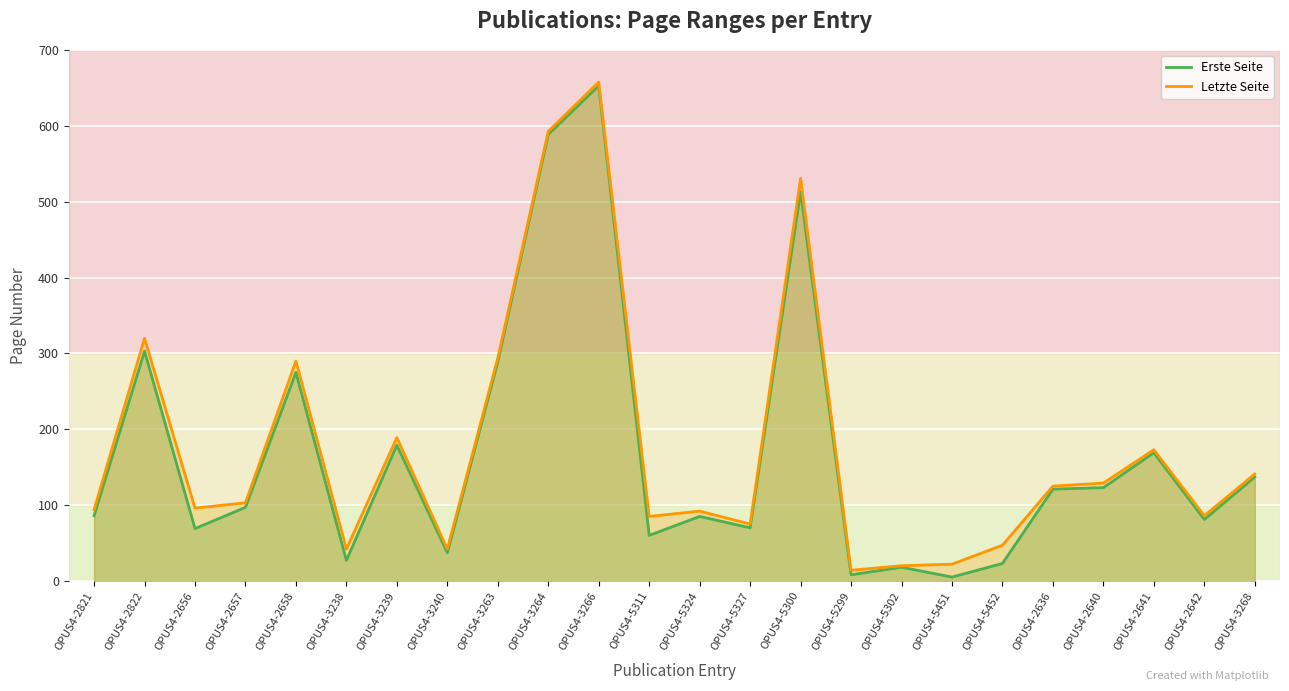

How many data points in Letzte Seite are less than 103?

12